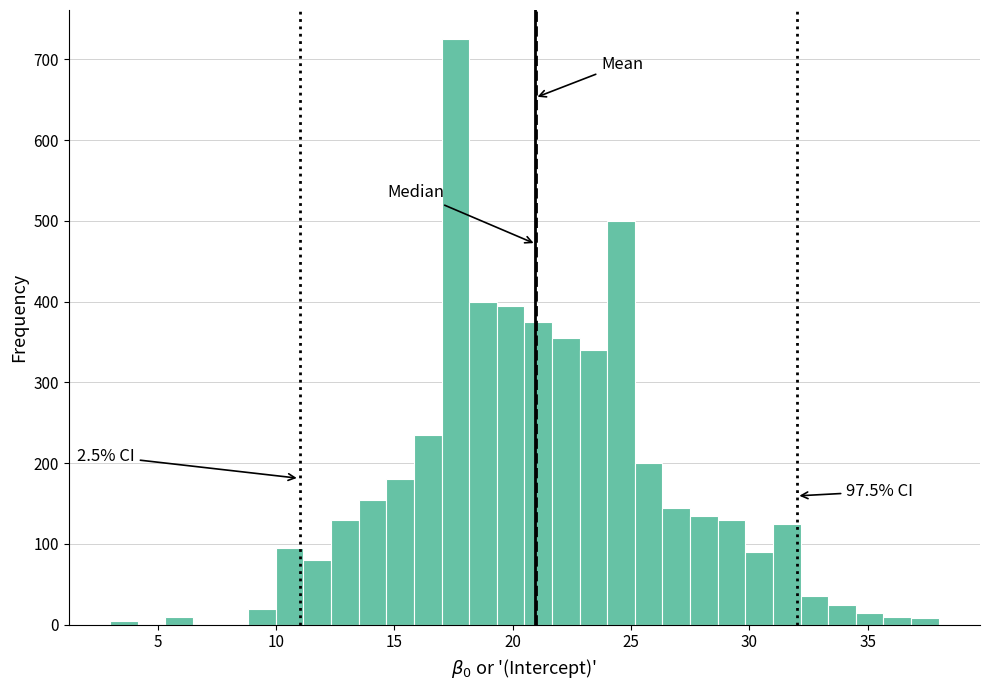

Read against the x-axis, roughly where is the centre of the tallest bar?

17.5